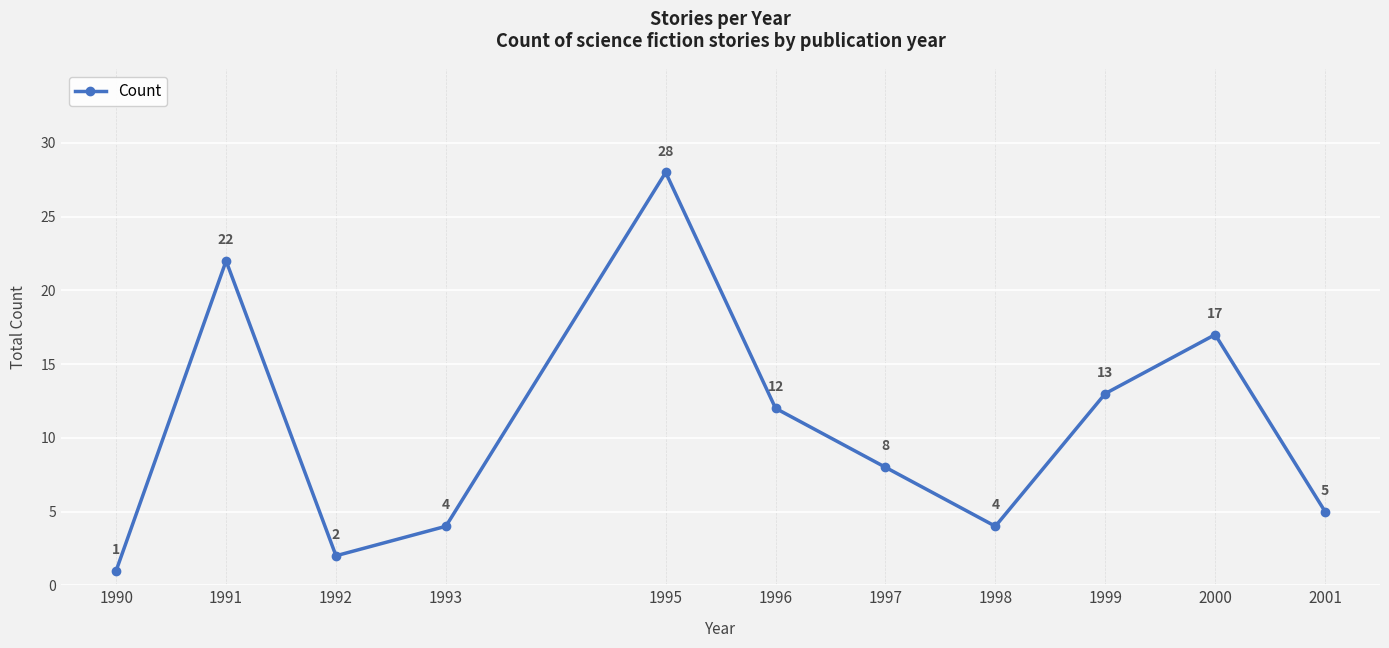

Reading left to right, list all the values displayed in this chart.

1	22	2	4	28	12	8	4	13	17	5